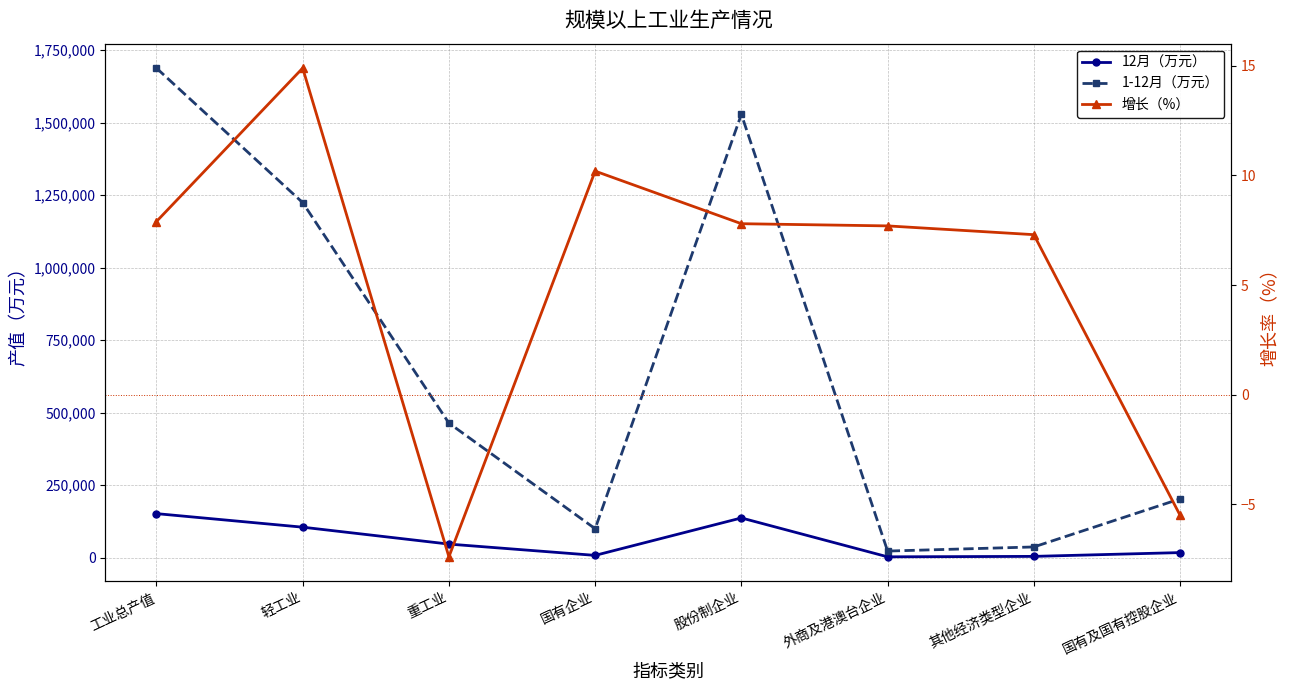

How many lines are shown in the chart?

3